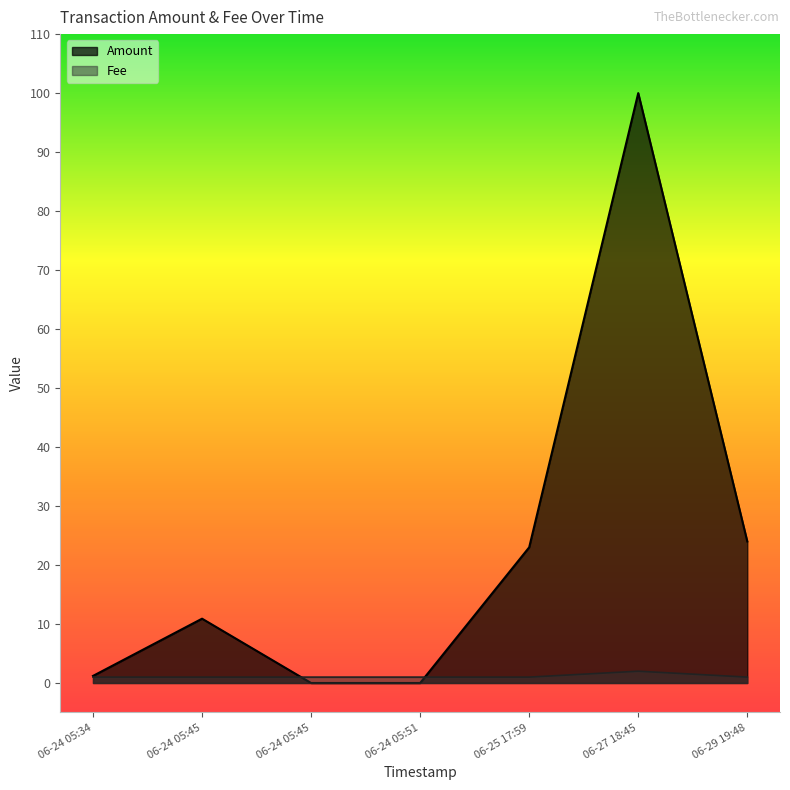

What is the total value across all series at 06-24 05:34?

2.2